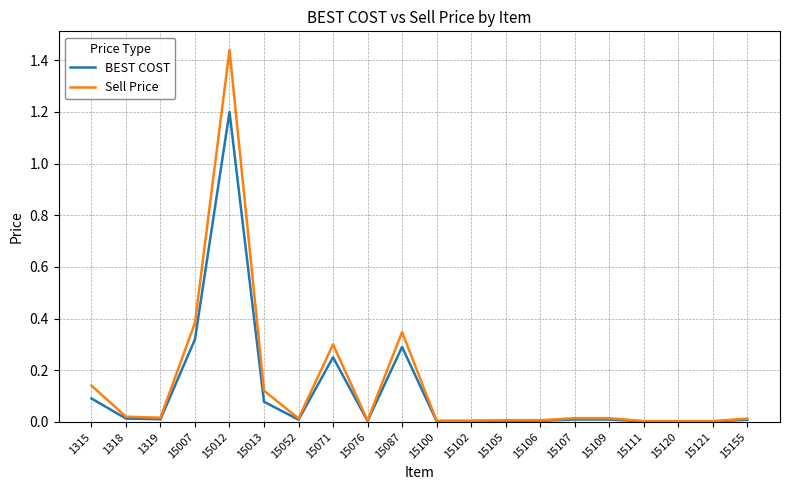

True or false: Sell Price has a value of 0.0 at 15100.

True